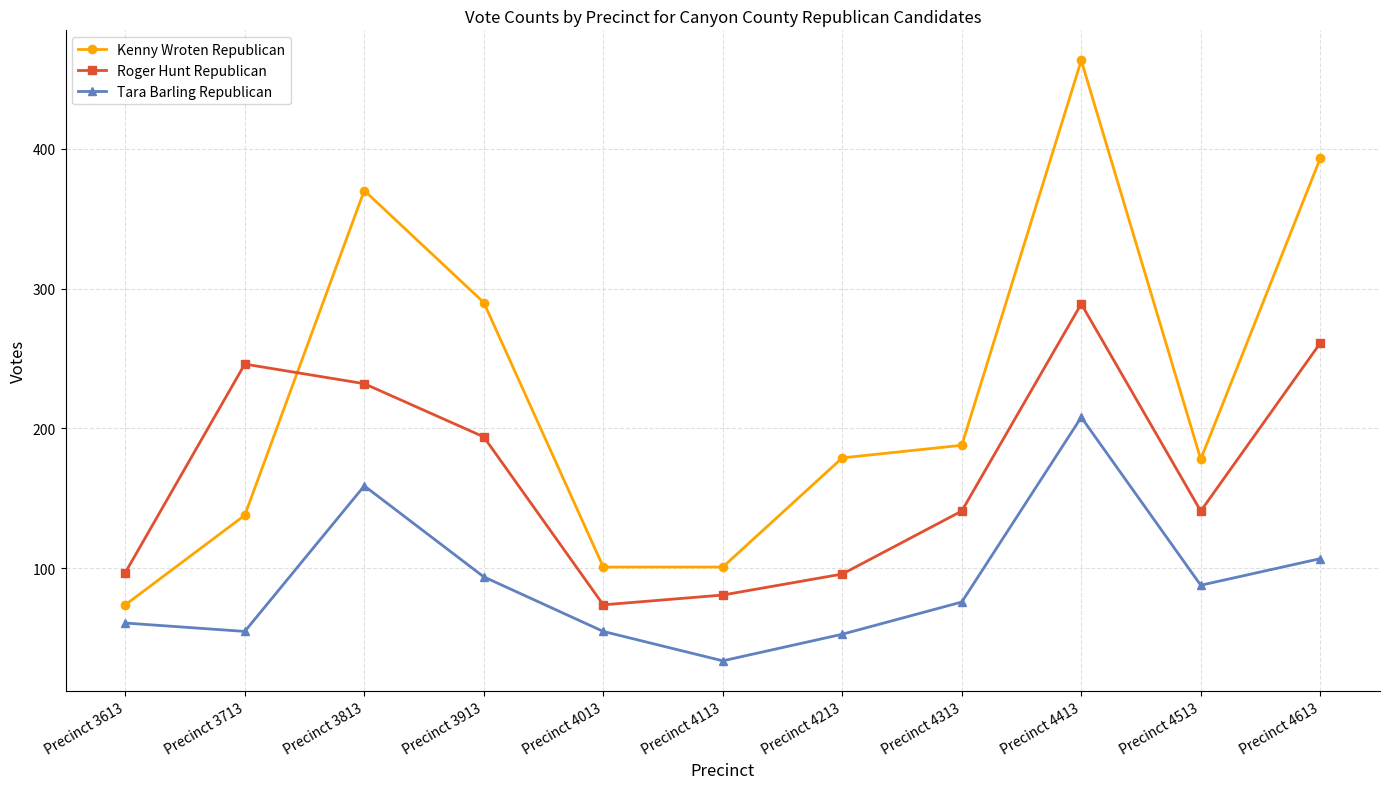

Which label corresponds to the smallest value in the chart?

Precinct 4113